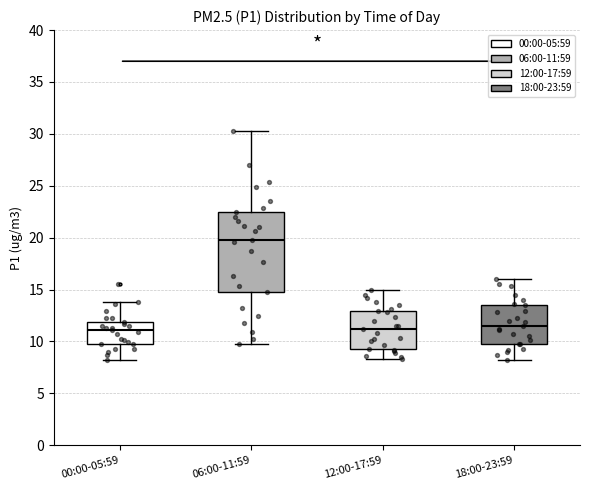

Which box's median line is the highest?

06:00-11:59